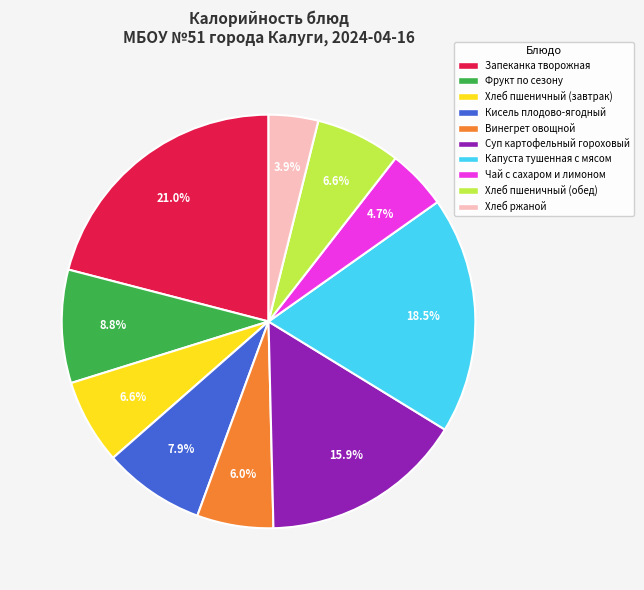

True or false: Запеканка творожная accounts for 21% of the total.

True